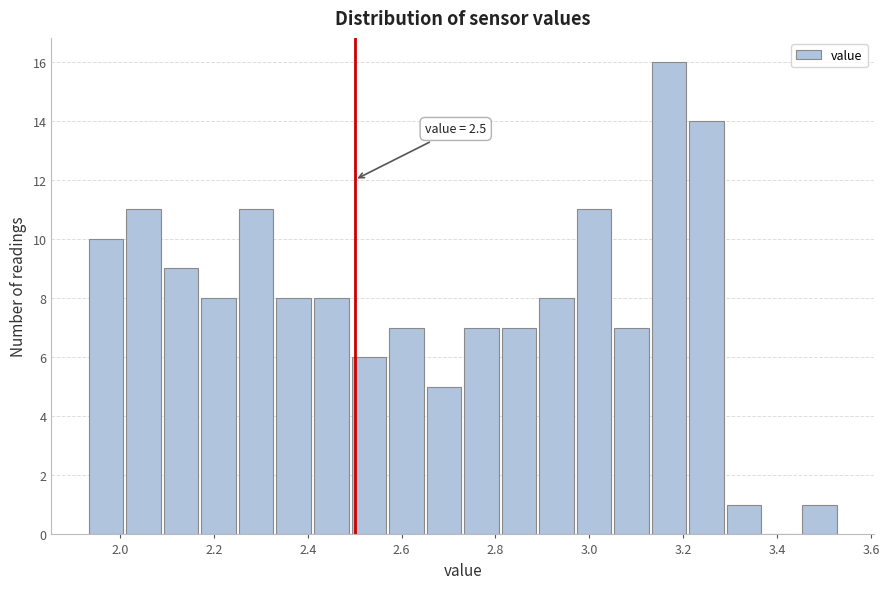

Over which range of the x-axis is the bar tallest?

3.13 to 3.21